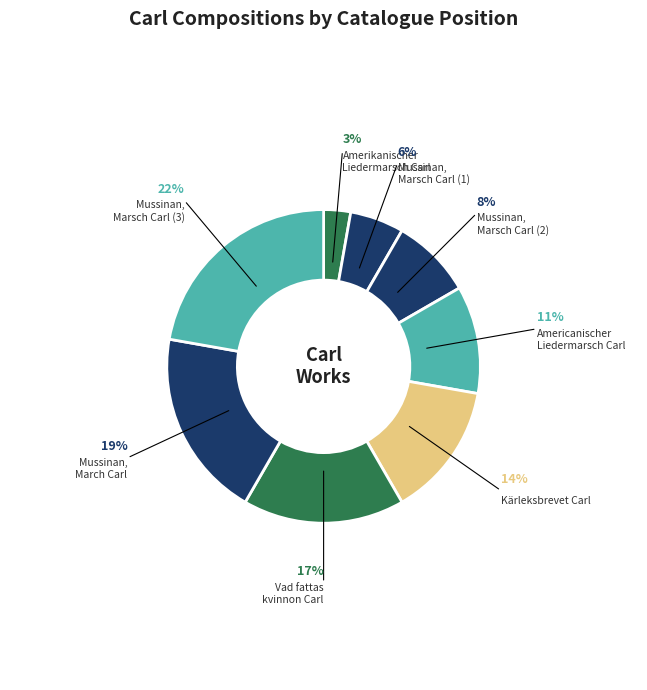

Is it true that Mussinan, March Carl is 19% of the pie?

True